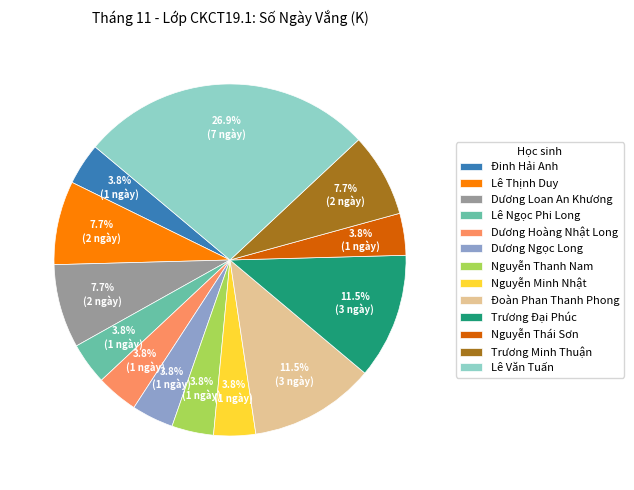

How many slices are in this pie chart?

13